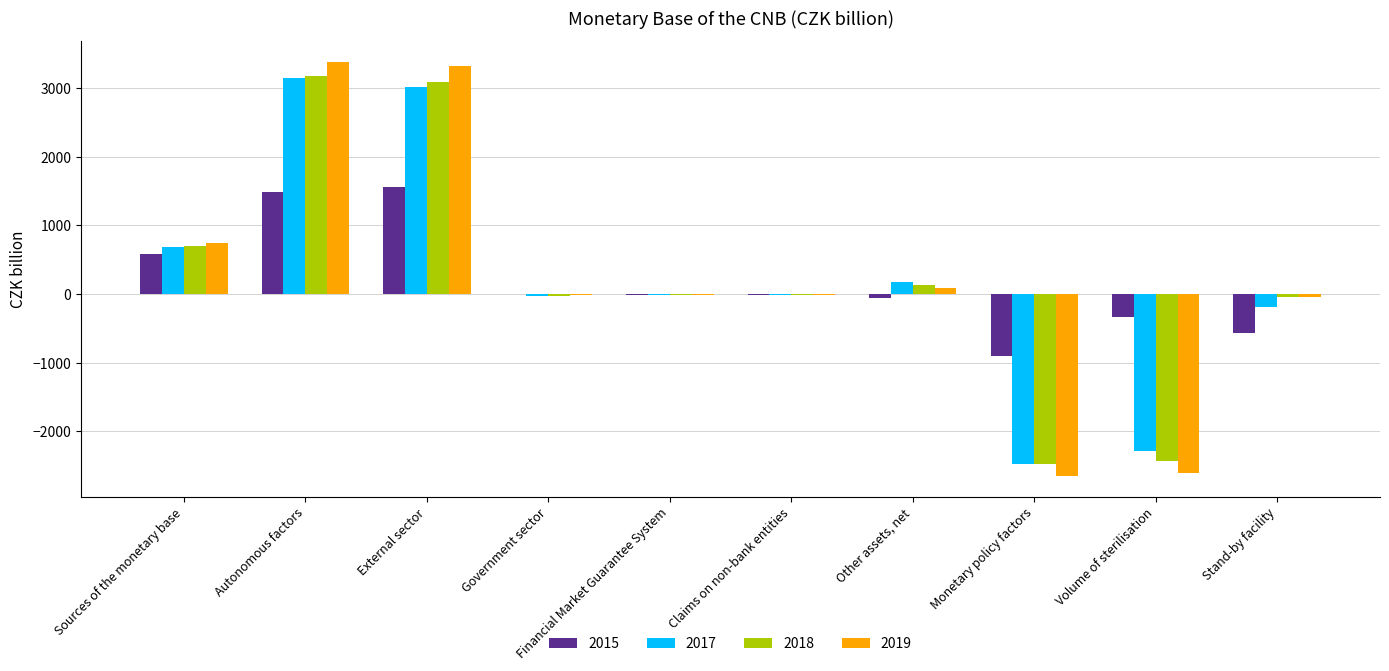

How many data points in 2019 are above -8?

4